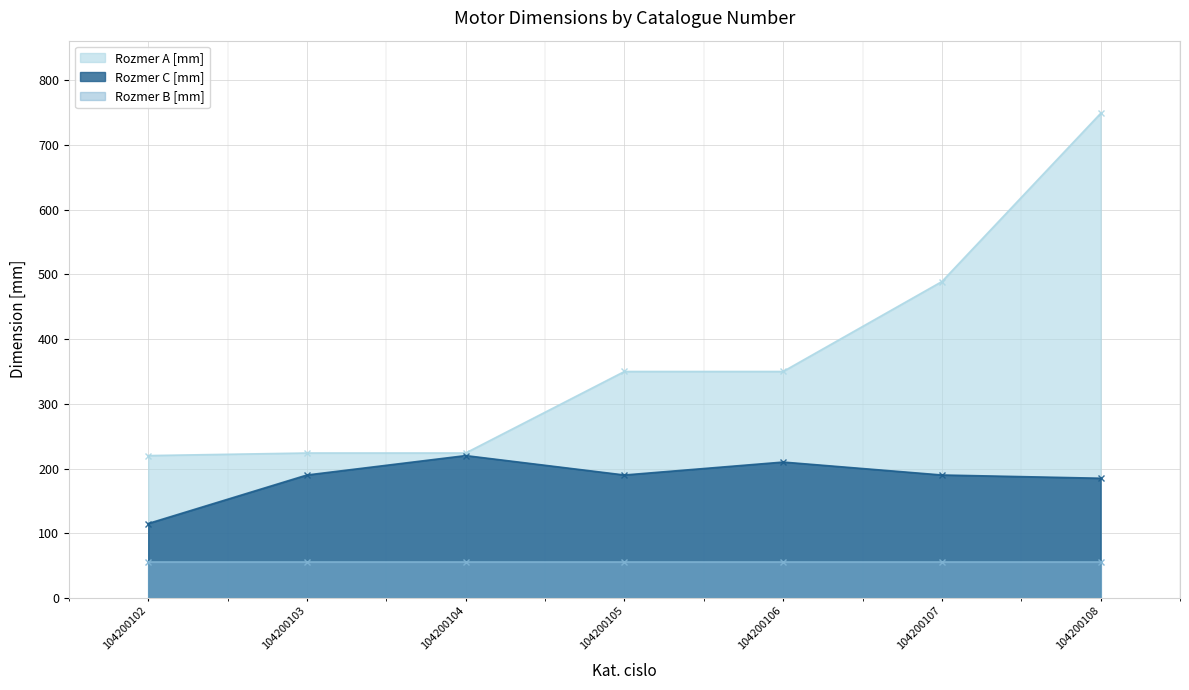

True or false: Rozmer A [mm] and Rozmer C [mm] intersect in this chart.

False